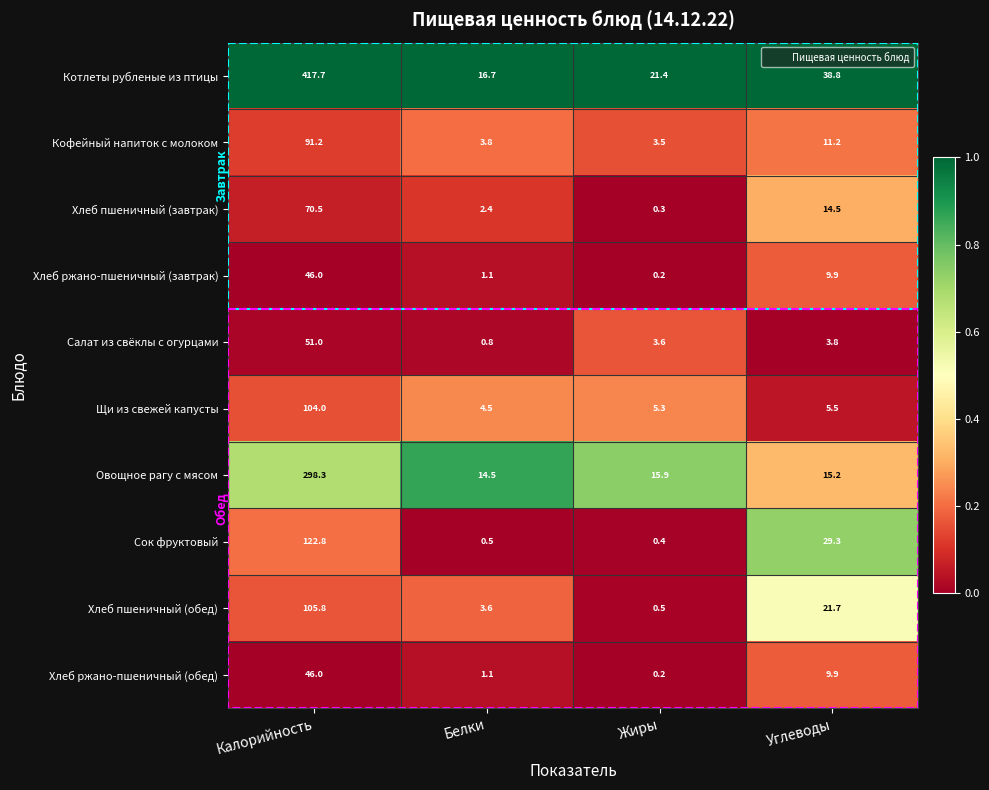

At how many categories does at least one series exceed 0?

4